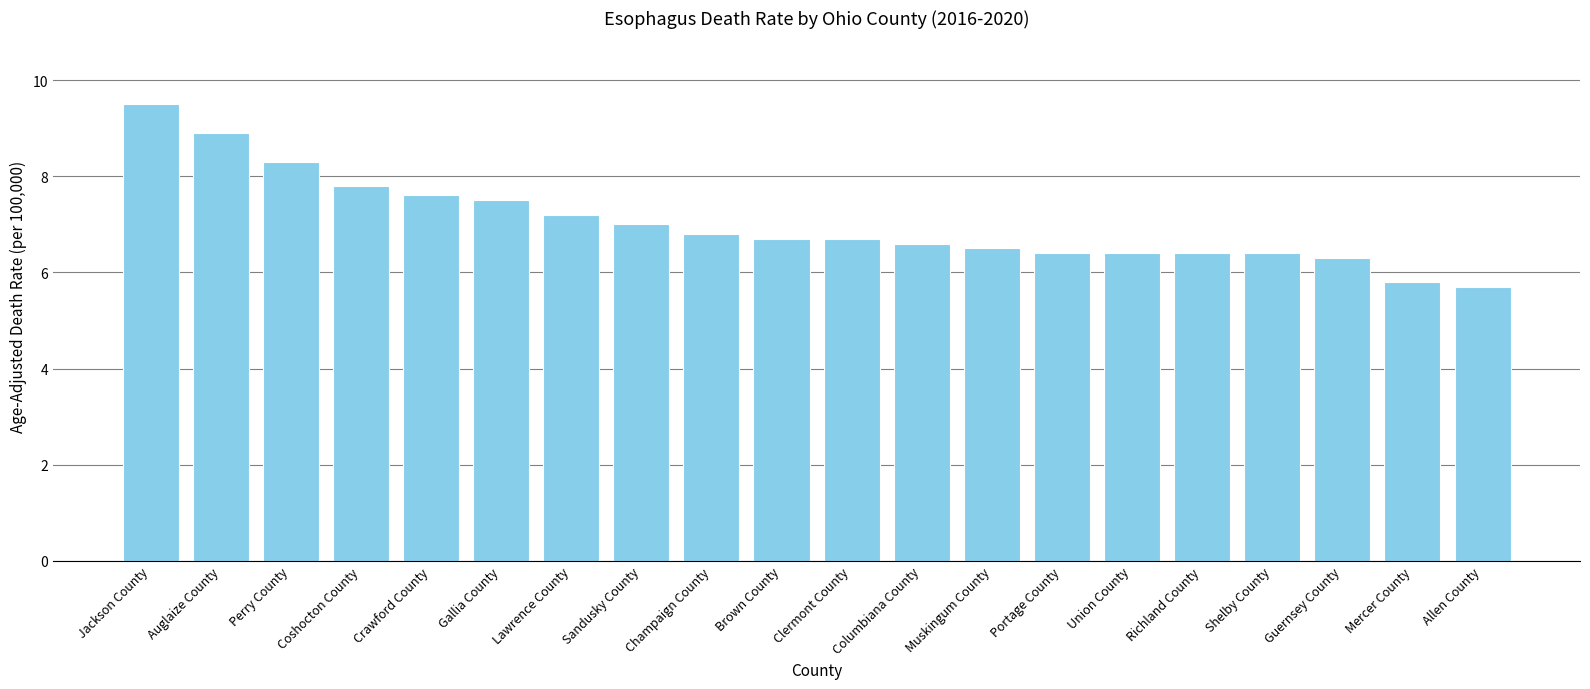

Which category has the lowest value across all series?

Allen County